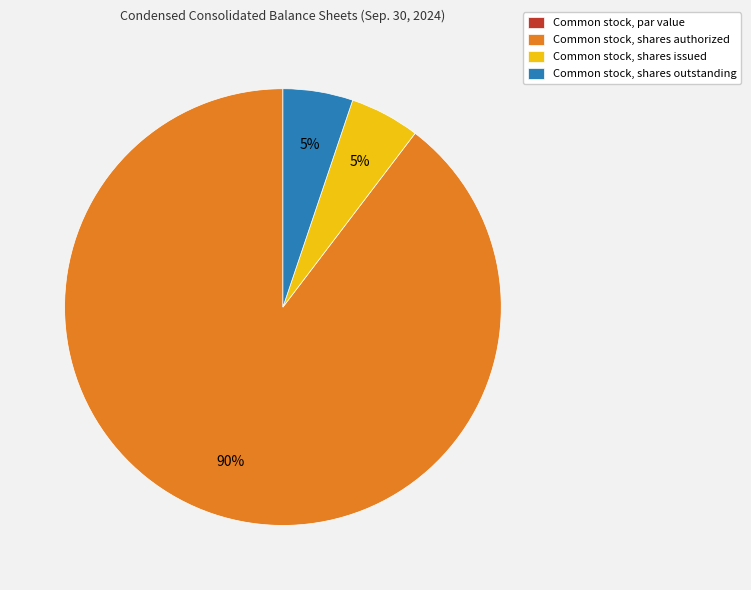

What percentage is the Common stock, shares outstanding slice, to the nearest percent?

5%